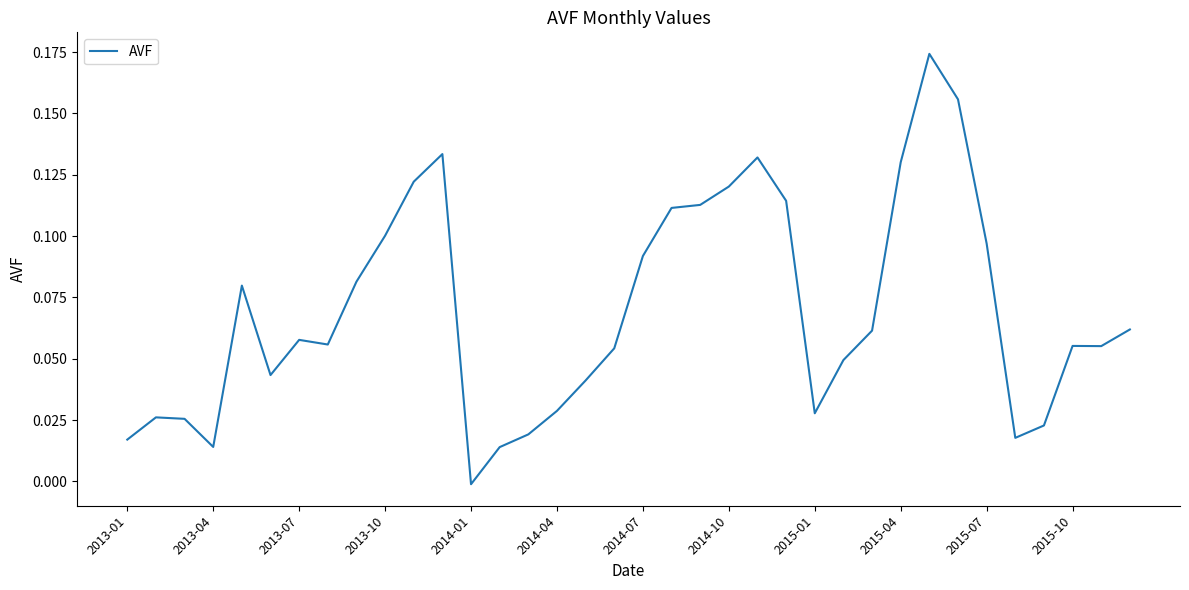

How many values are above zero?

35